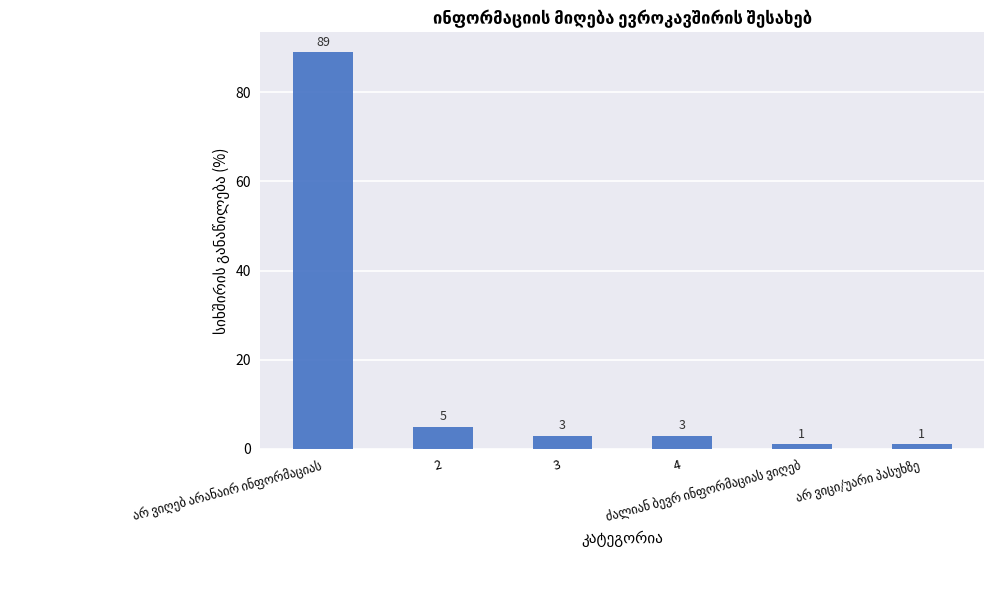

How many bars are there in total?

6